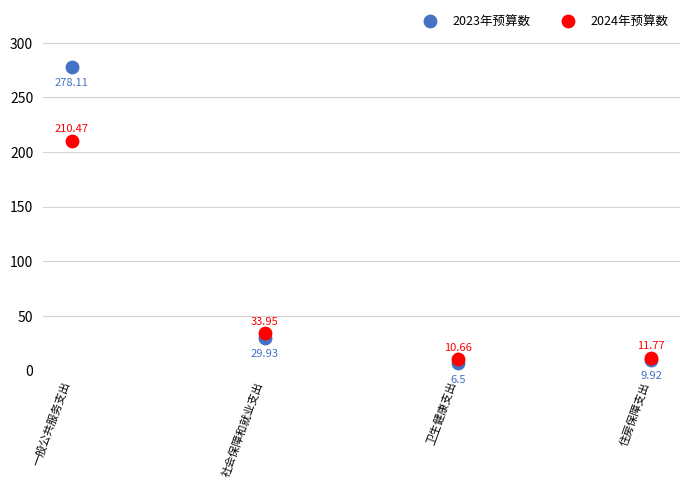

Which series has the widest spread of Y values?

2023年预算数